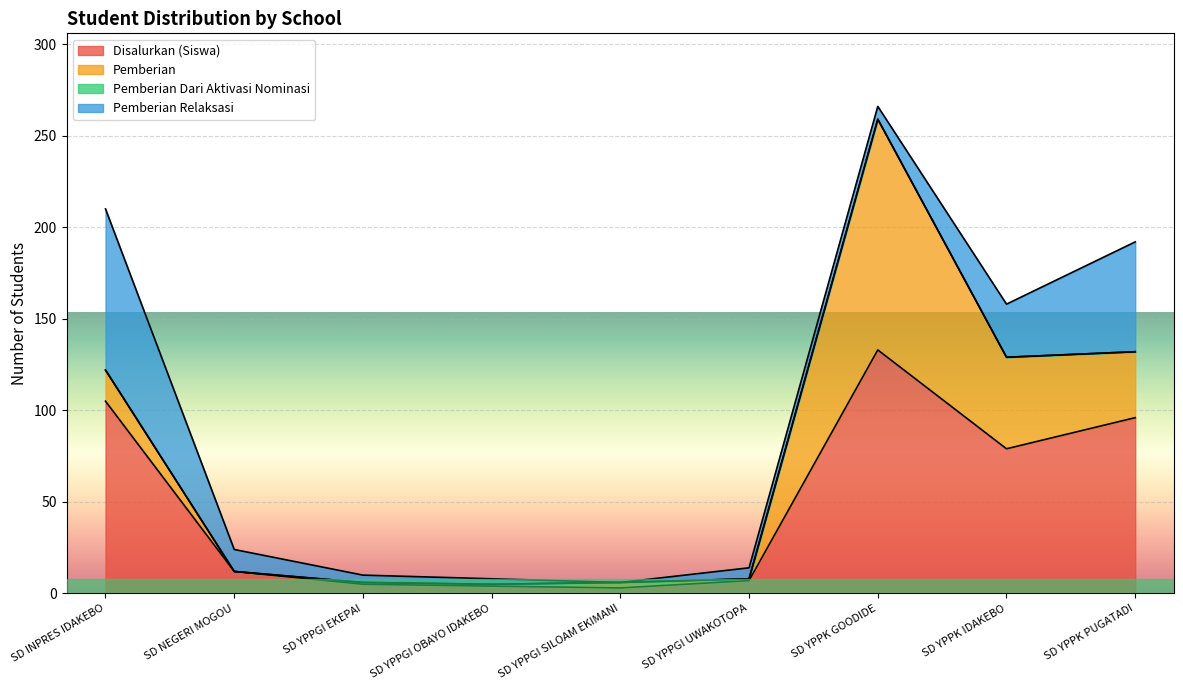

The value of Pemberian at SD YPPGI OBAYO IDAKEBO is 2. True or false?

False